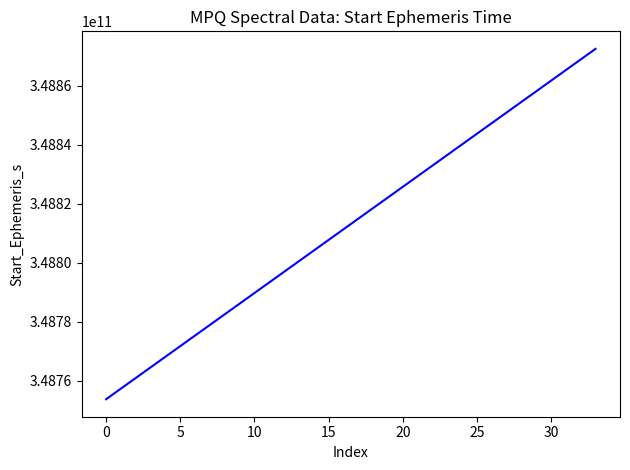

How many lines are shown in the chart?

1